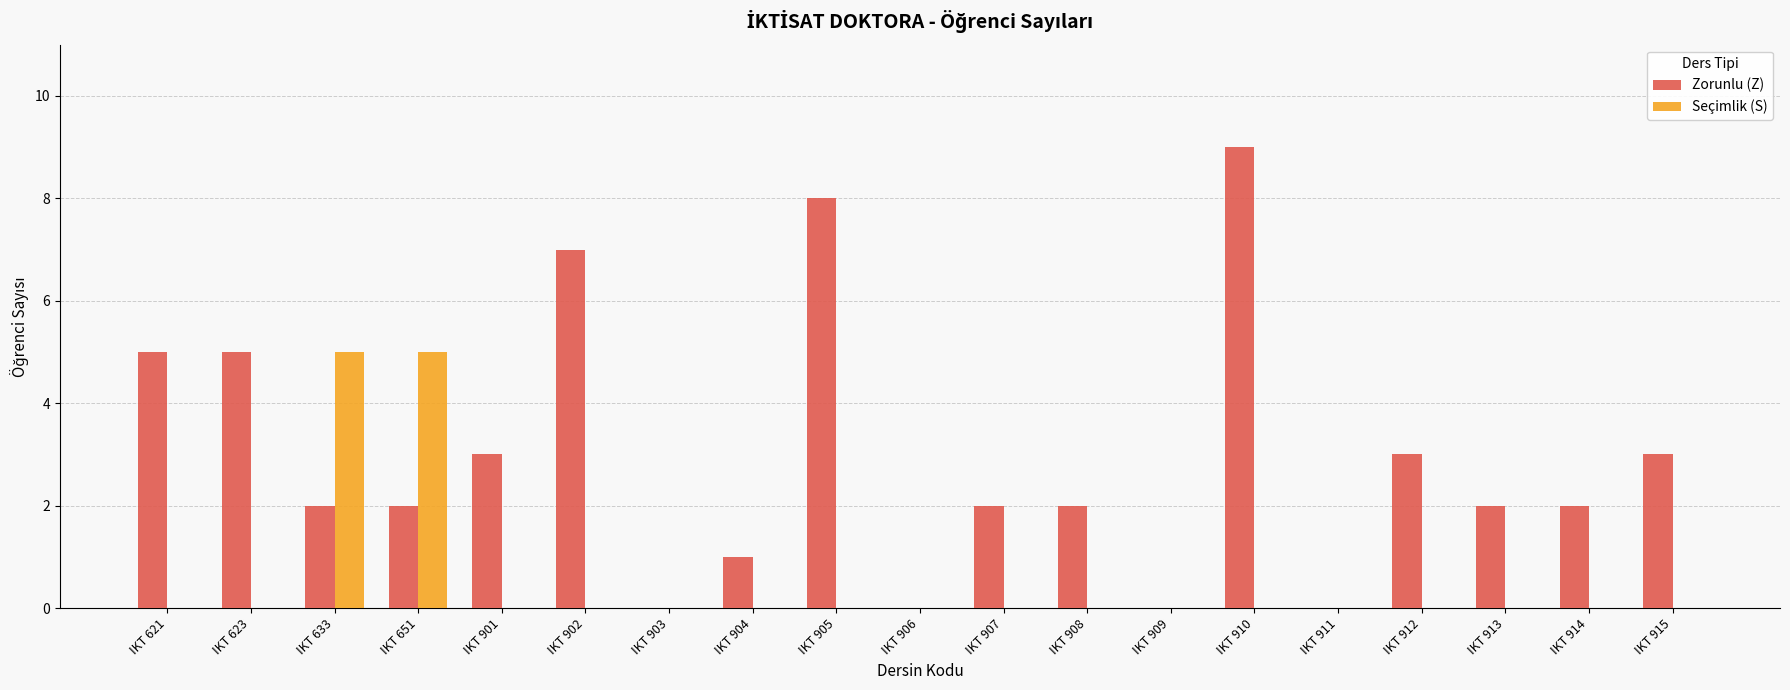

True or false: Seçimlik (S) has a value of 0 at IKT 901.

True